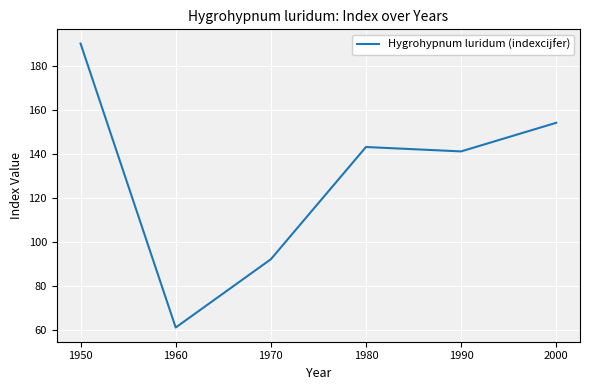

What is the approximate value at 1970?

92